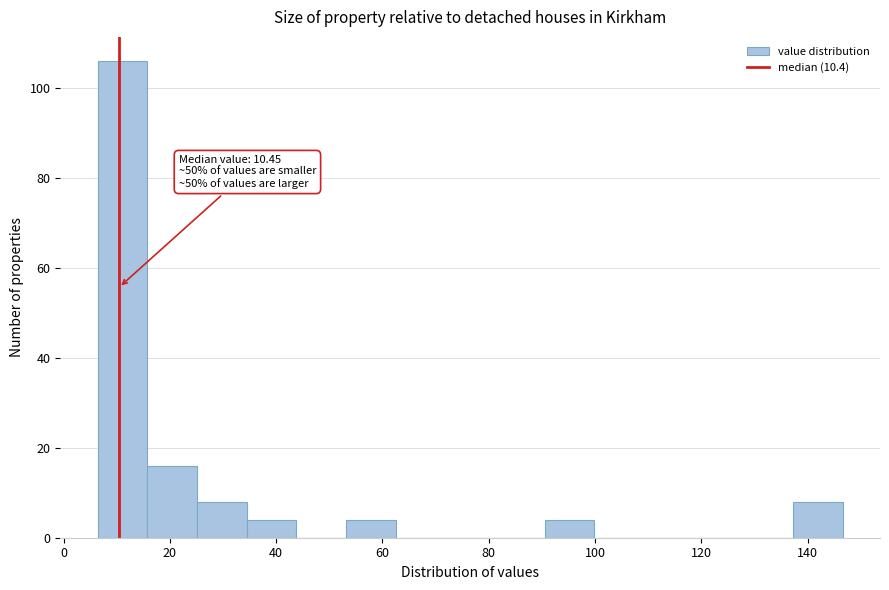

Over which range of the x-axis is the bar tallest?

6 to 16